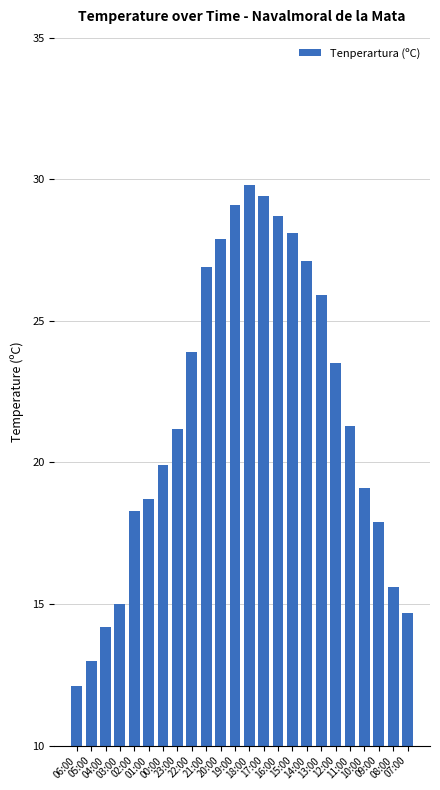

What is the difference between the maximum and second lowest values?

16.8